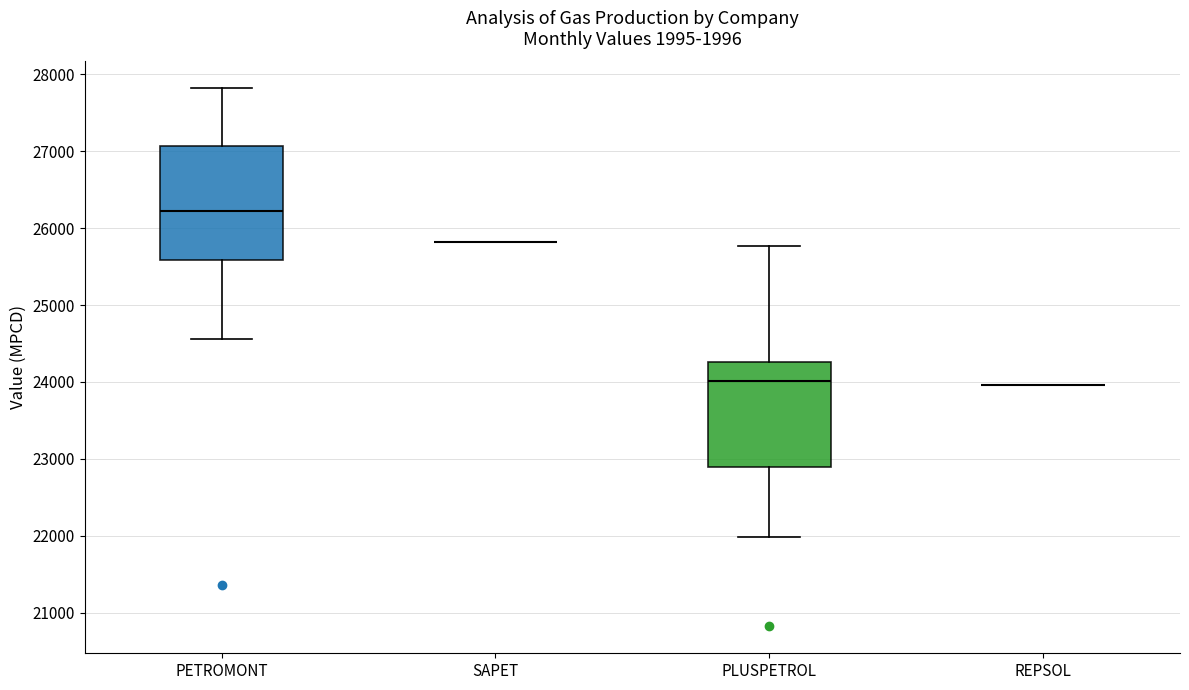

Which box is the tallest, from its lower edge to its upper edge?

PETROMONT